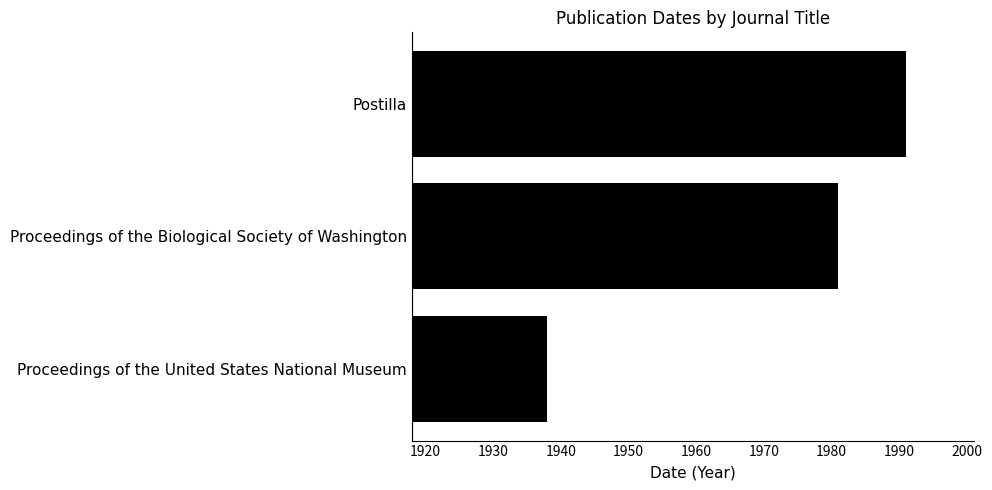

How many data points are less than 1981?

1